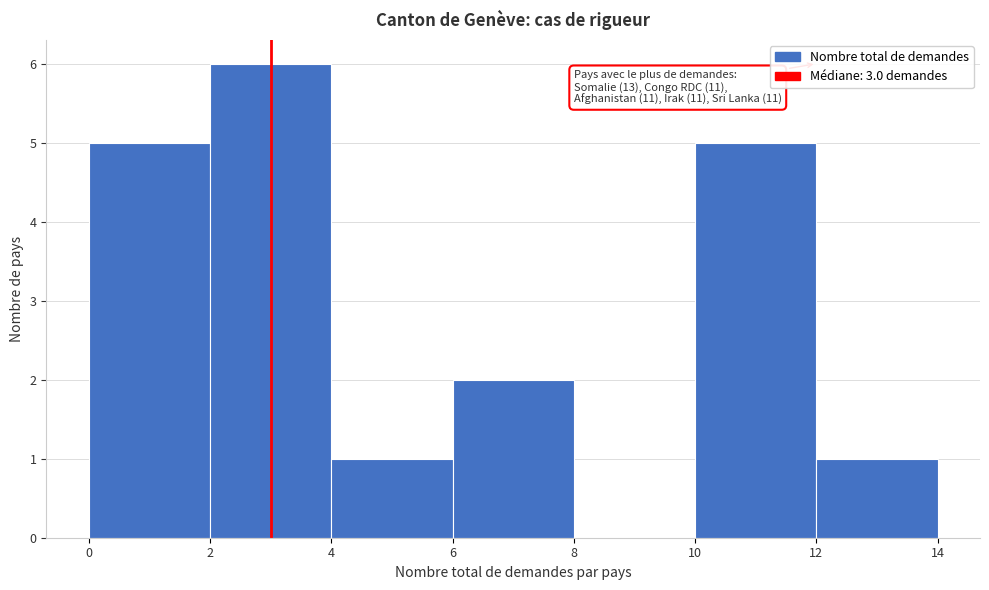

Which range on the x-axis has the tallest bar?

2 to 4